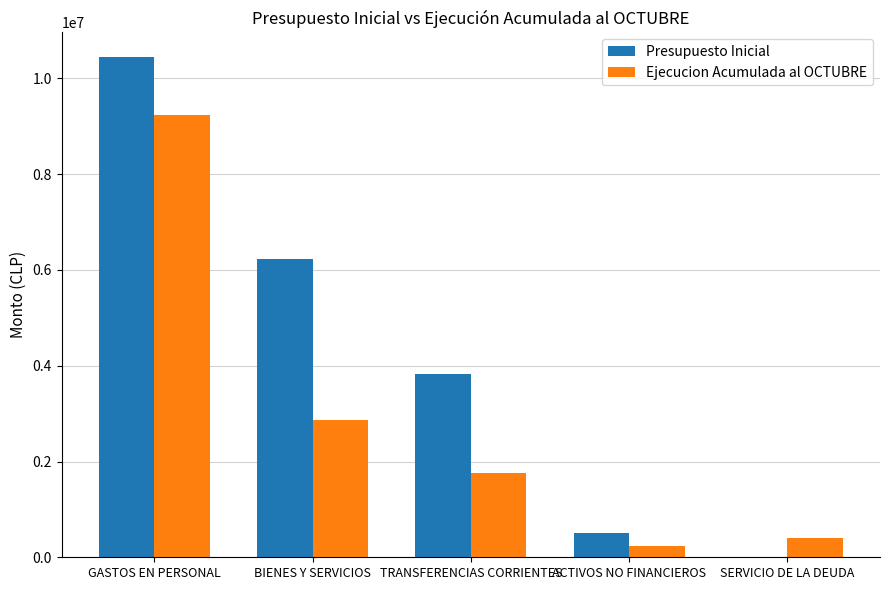

What is the maximum value shown in the chart?

10438695